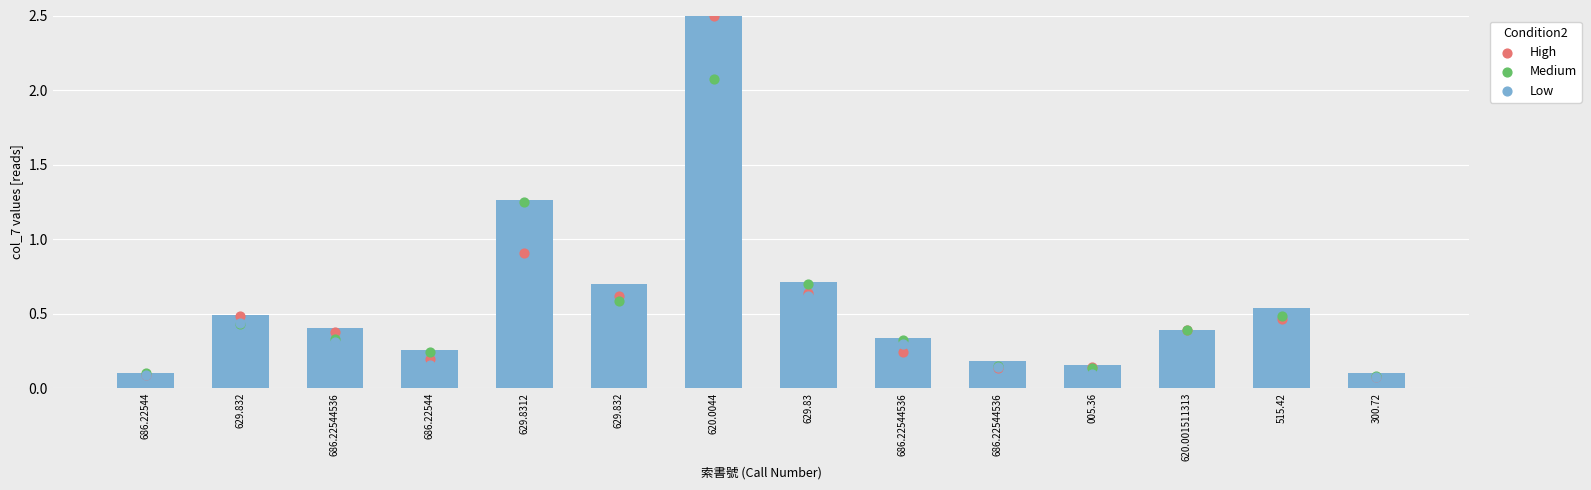

Is the value of Medium at 686.22544536 greater than the value of High at 005.36?

Yes